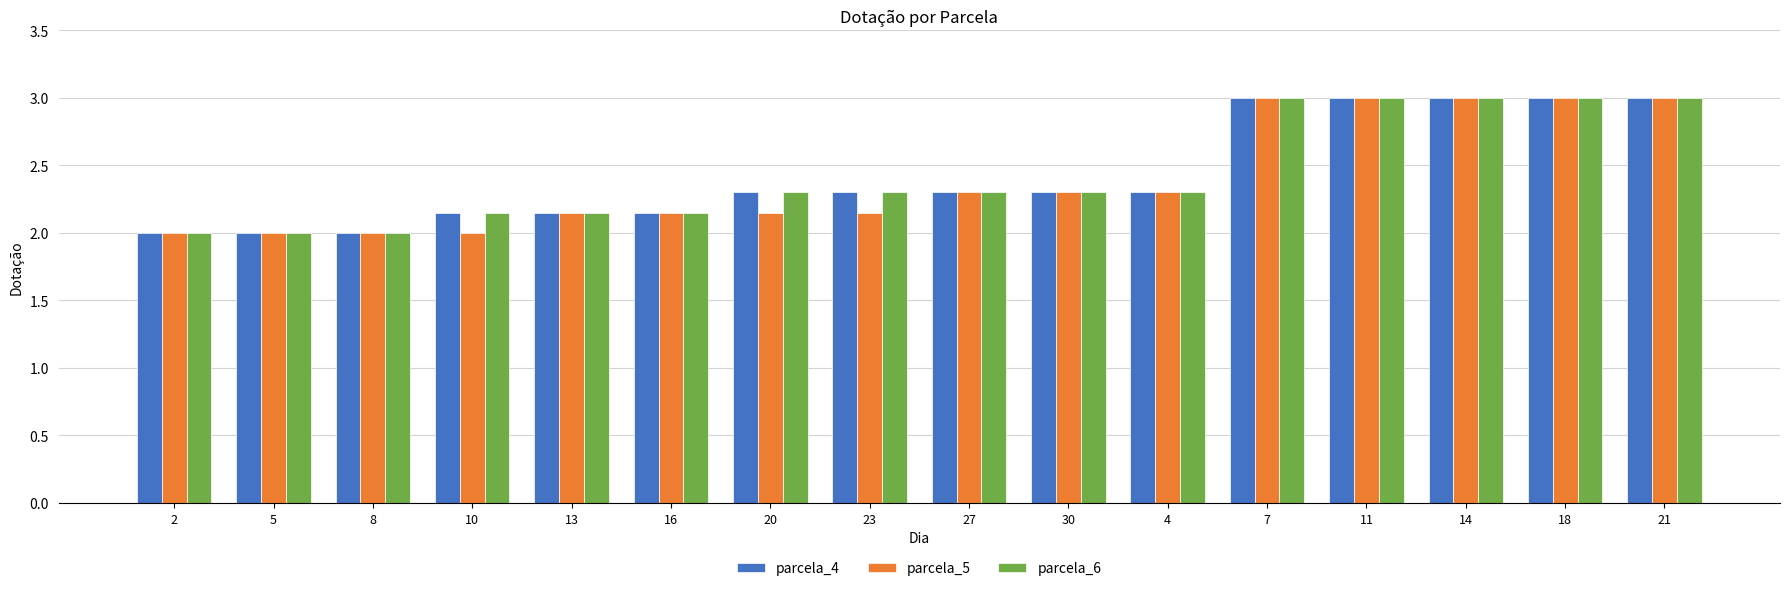

How many bars are there in total?

48